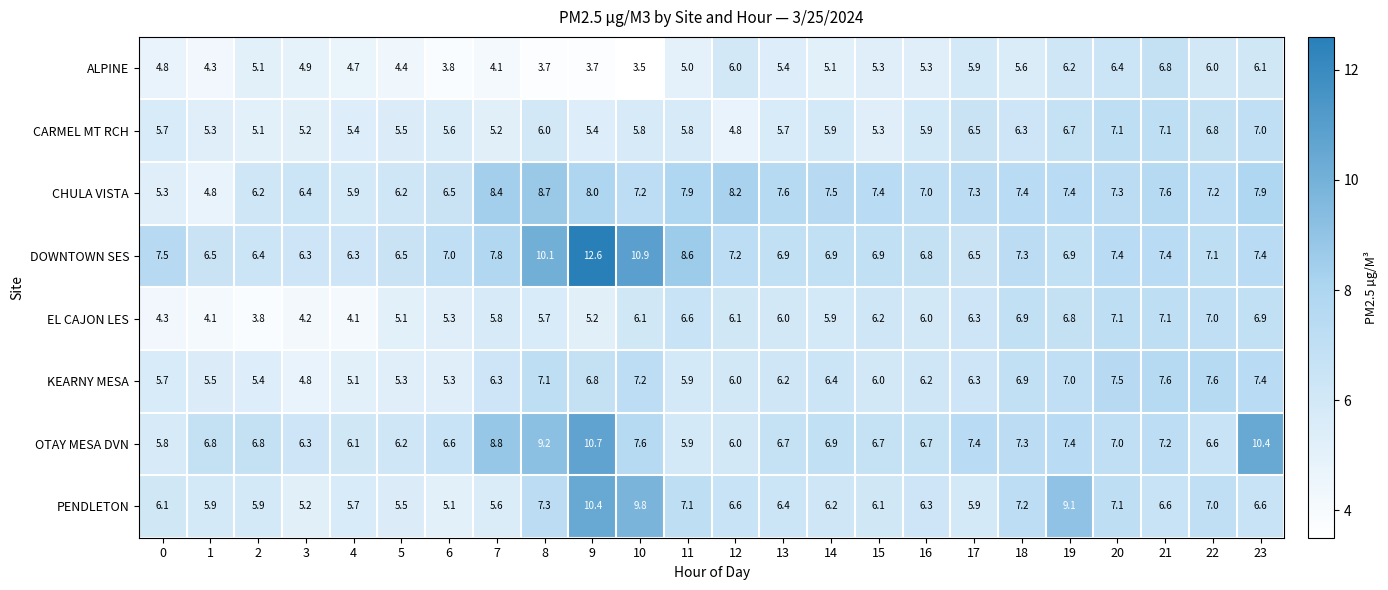

The value of EL CAJON LES at 11 is 9.0. True or false?

False